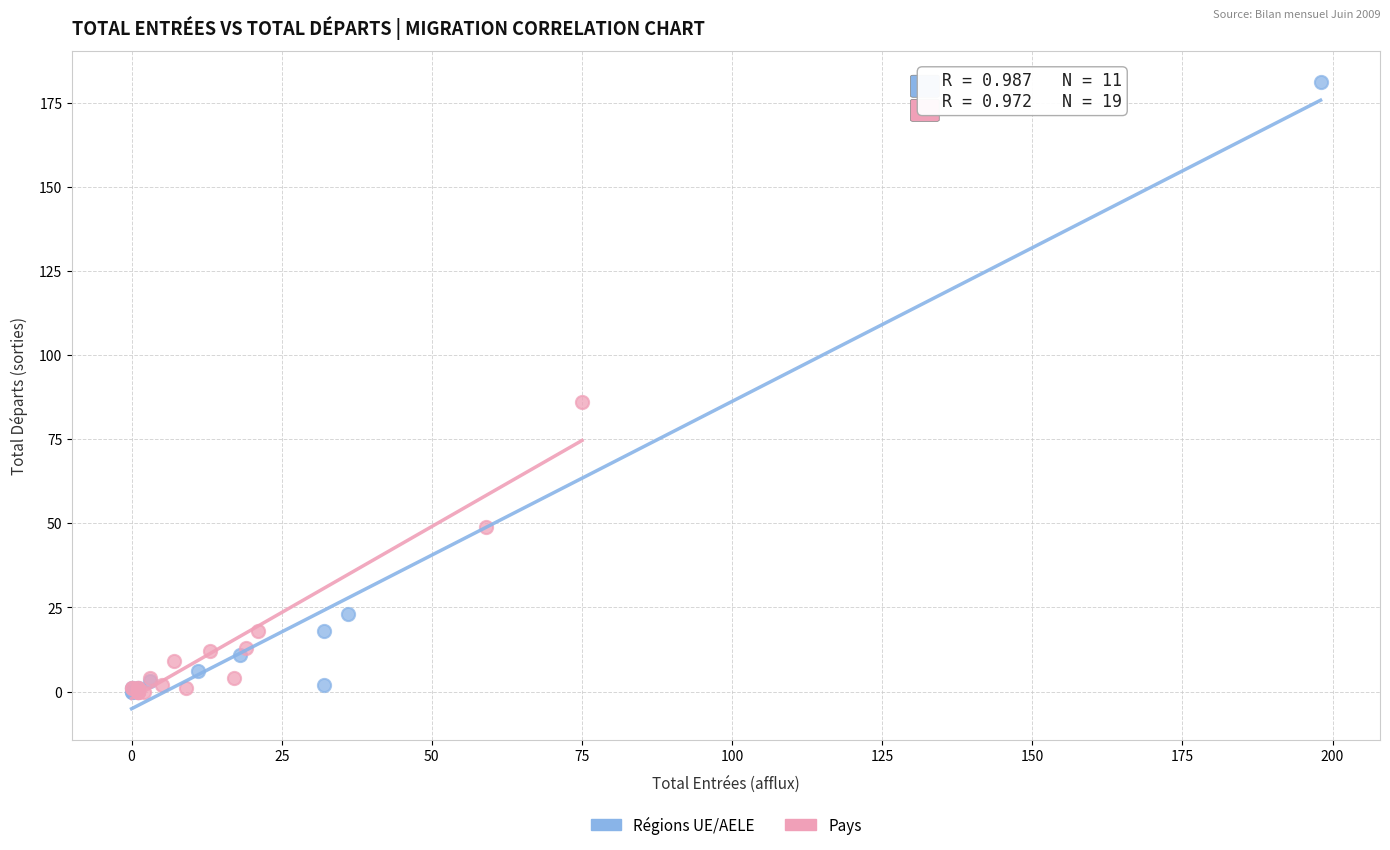

Which series reaches the maximum Y coordinate?

Régions UE/AELE